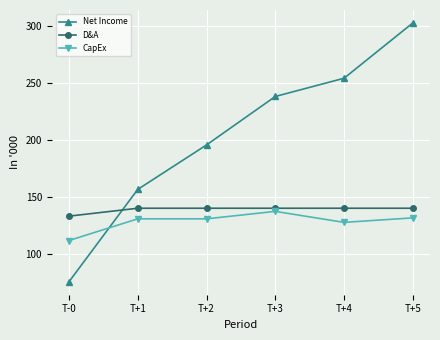

Which category has the highest value across all series?

T+5